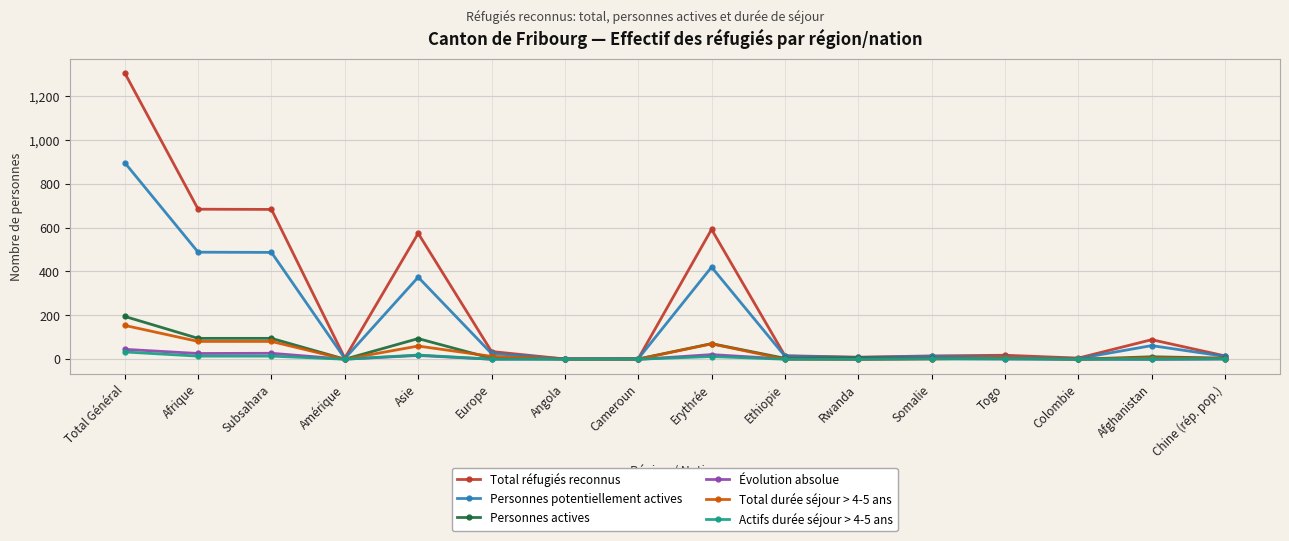

At which category does the chart reach its peak across all series?

Total Général